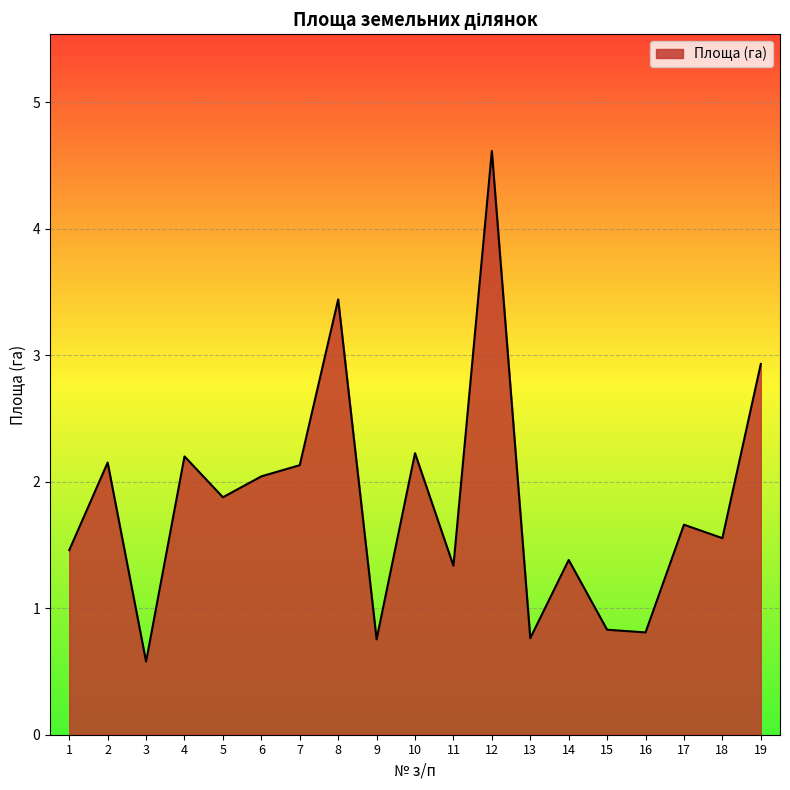

What is the minimum value shown in the chart?

0.6